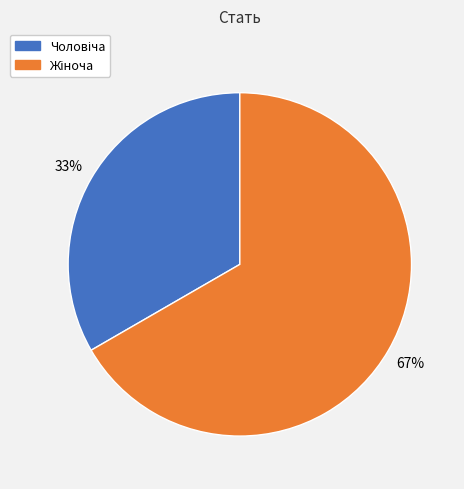

Is there any slice that represents more than half of the pie?

Yes